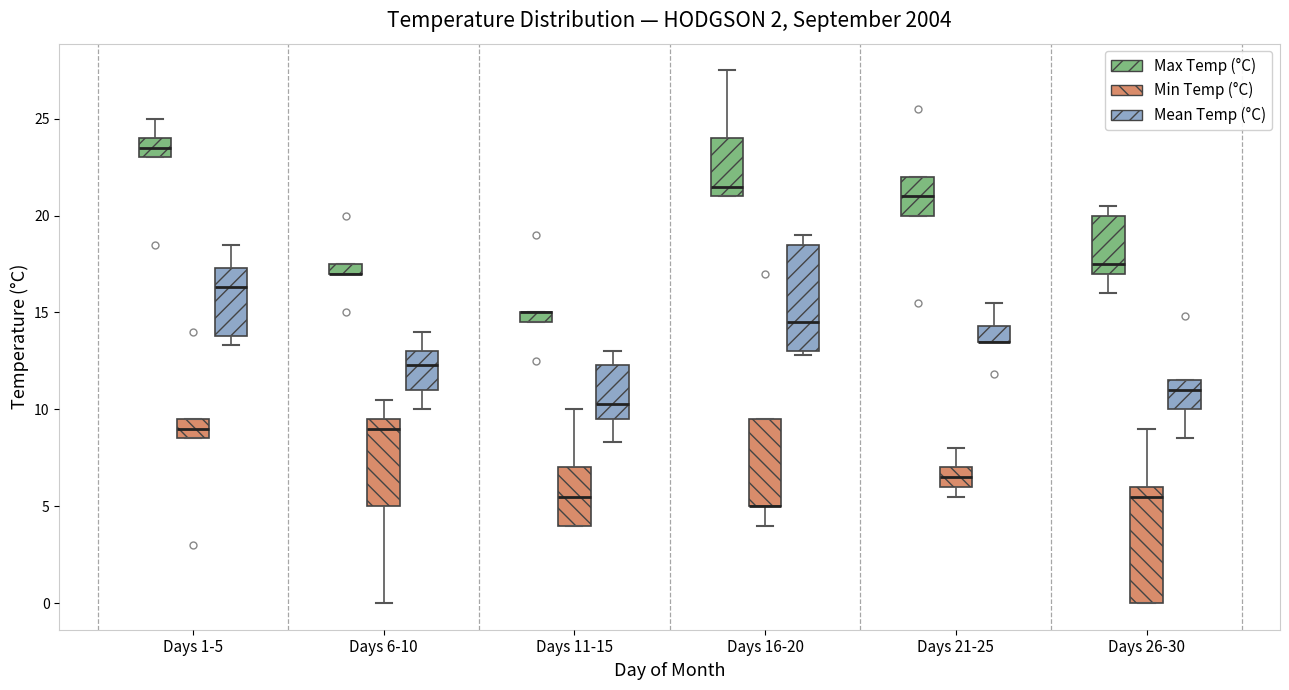

Where does the upper whisker of the box for Days 11-15 (Min Temp (°C)) end on the y-axis? The values are not printed on the chart, so give them approximately, as read against the axis.

10.0